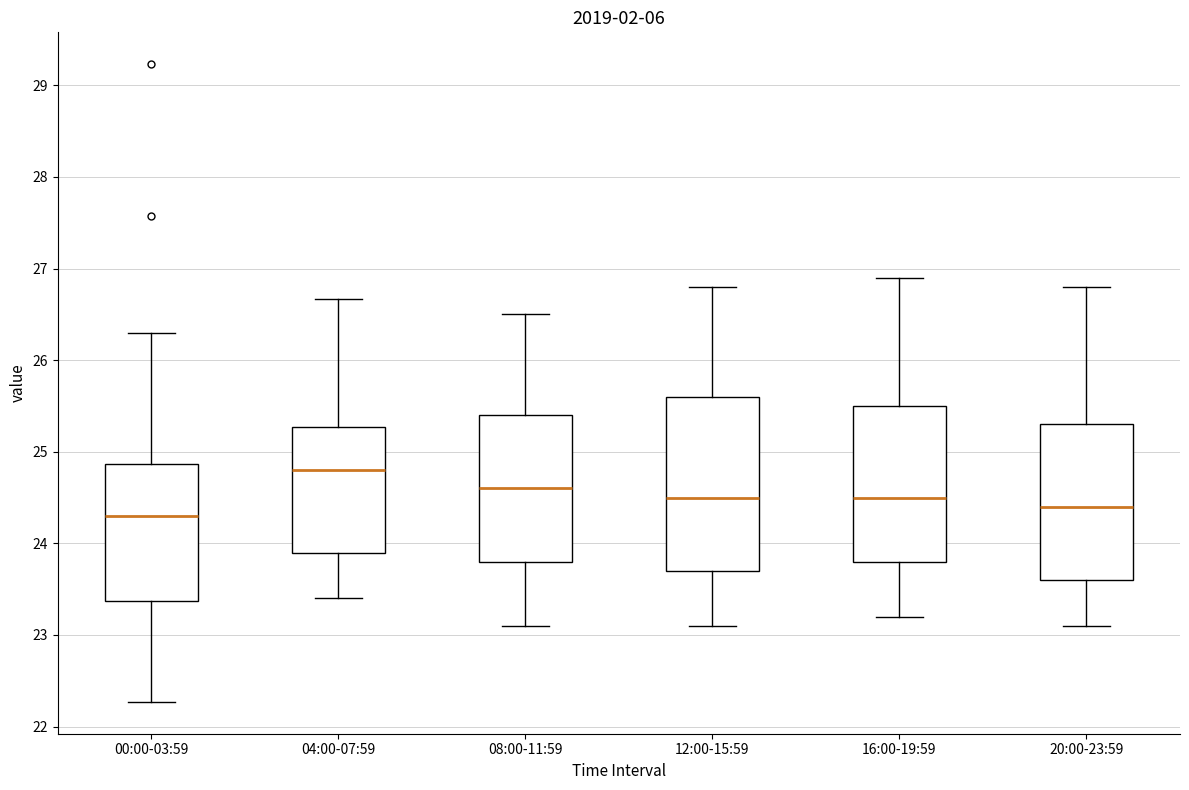

Where does the upper whisker of the box for 20:00-23:59 end on the y-axis? The values are not printed on the chart, so give them approximately, as read against the axis.

26.8